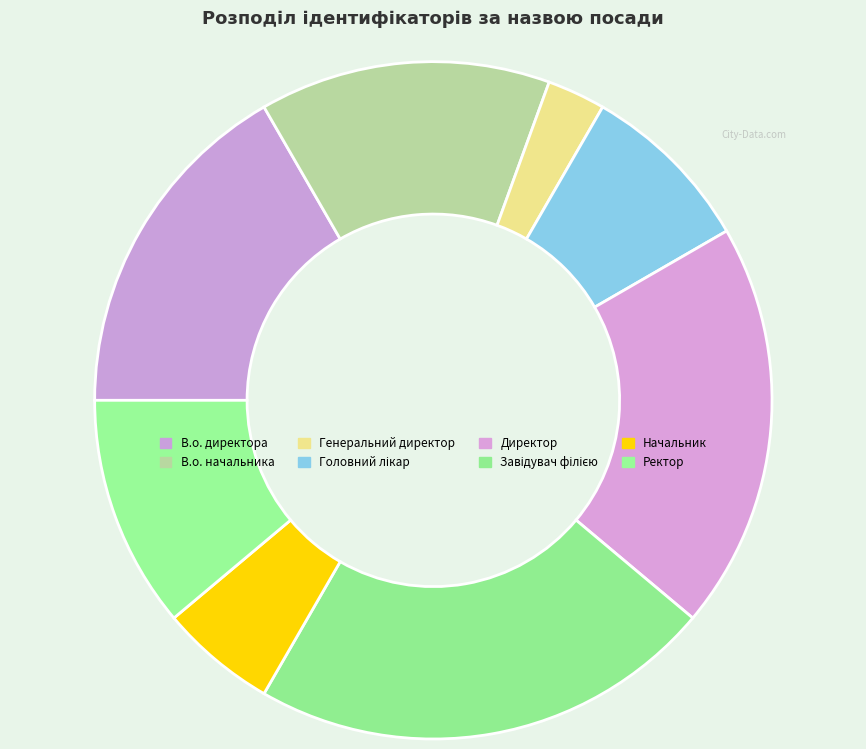

What is the ratio of the value at Генеральний директор to the value at Директор?

0.1